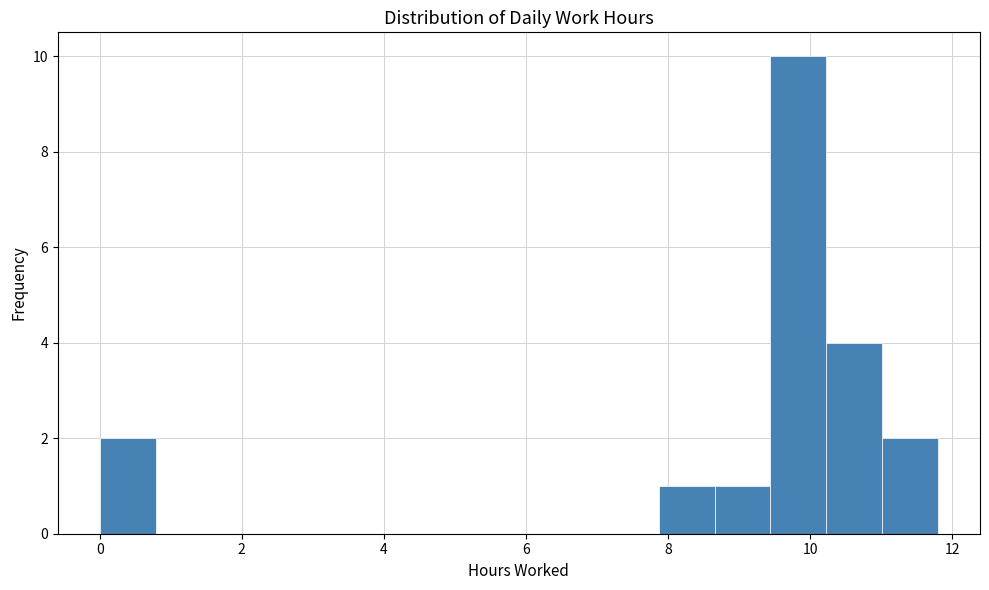

Around what value on the x-axis is the tallest bar? Give the approximate position of its centre, as read against the axis.

9.8